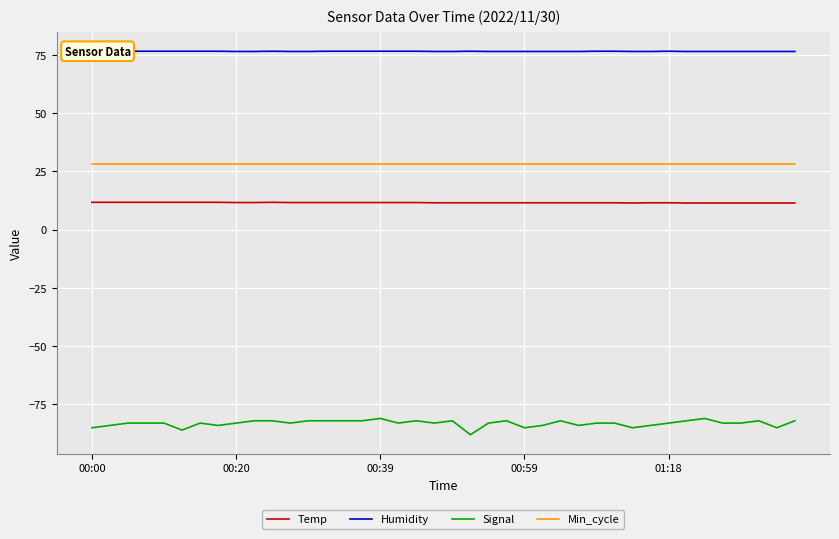

What is the total value across all series at 18?

34.1